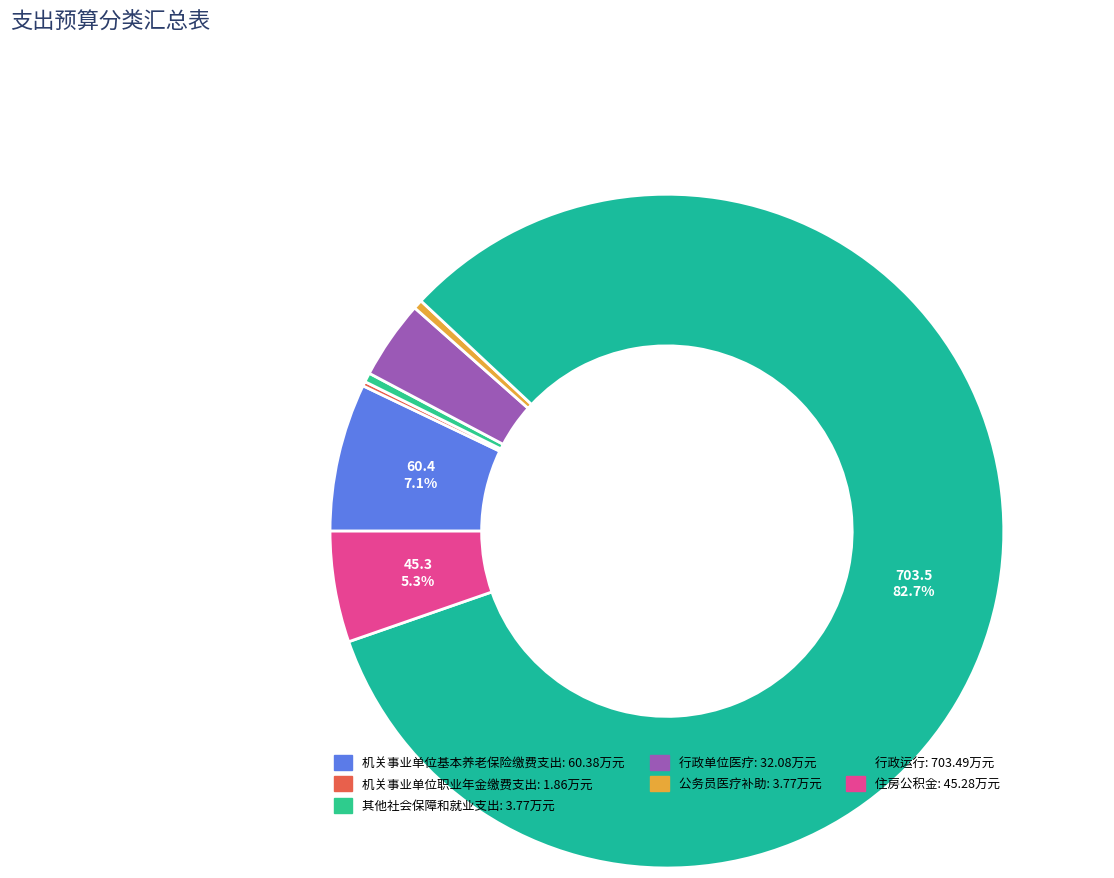

The 其他社会保障和就业支出 slice represents 0% of the pie. True or false?

True